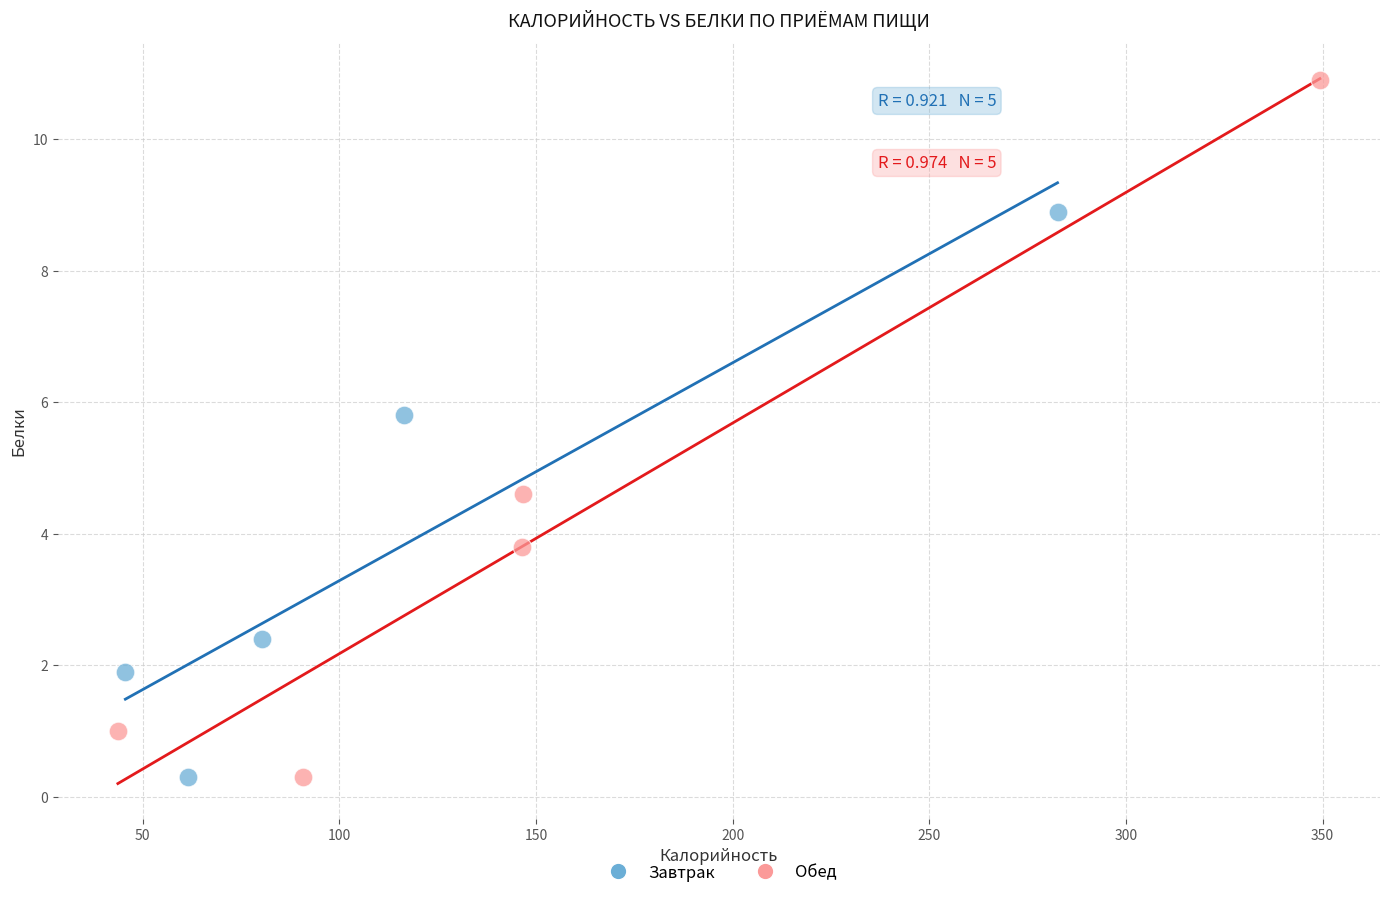

Which series has the largest Y range (max minus min)?

Обед